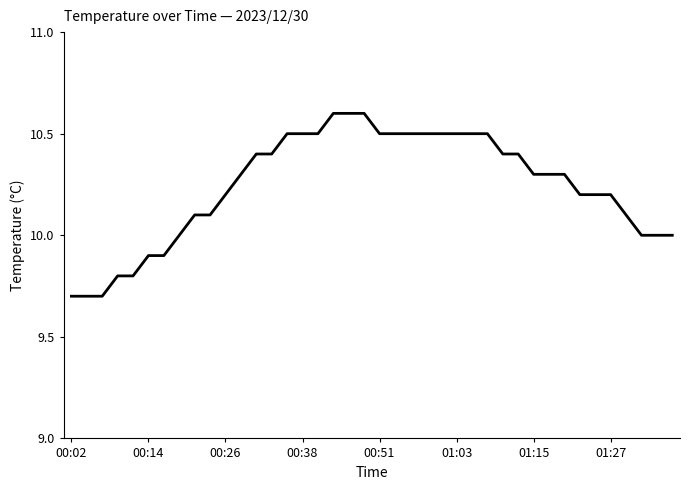

What is the greatest value displayed?

10.6